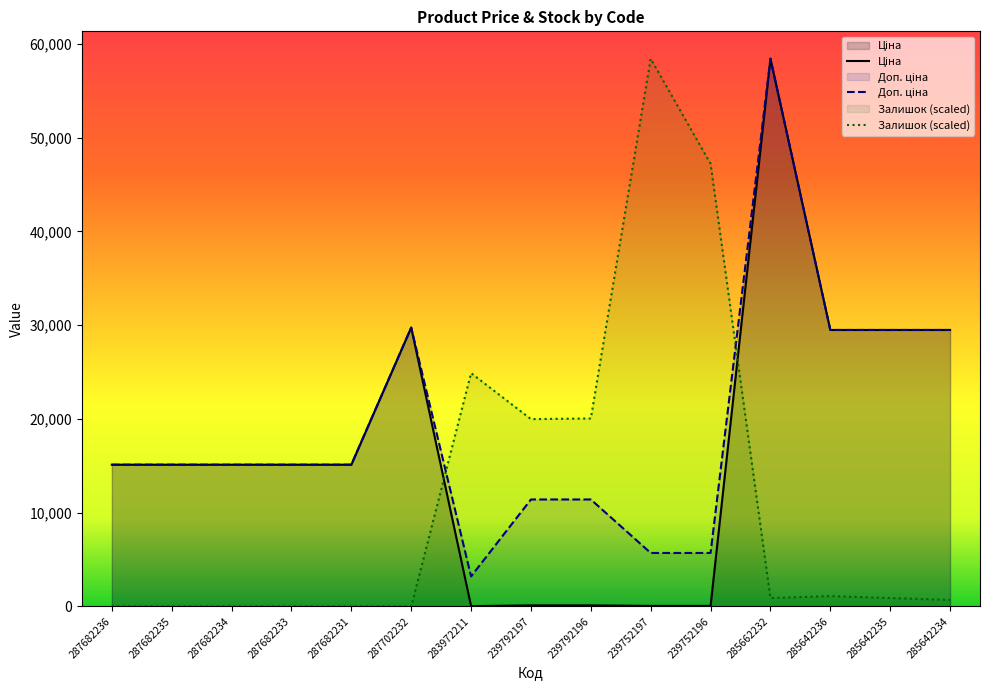

True or false: Ціна has a value of 57.0 at 239752196.

True